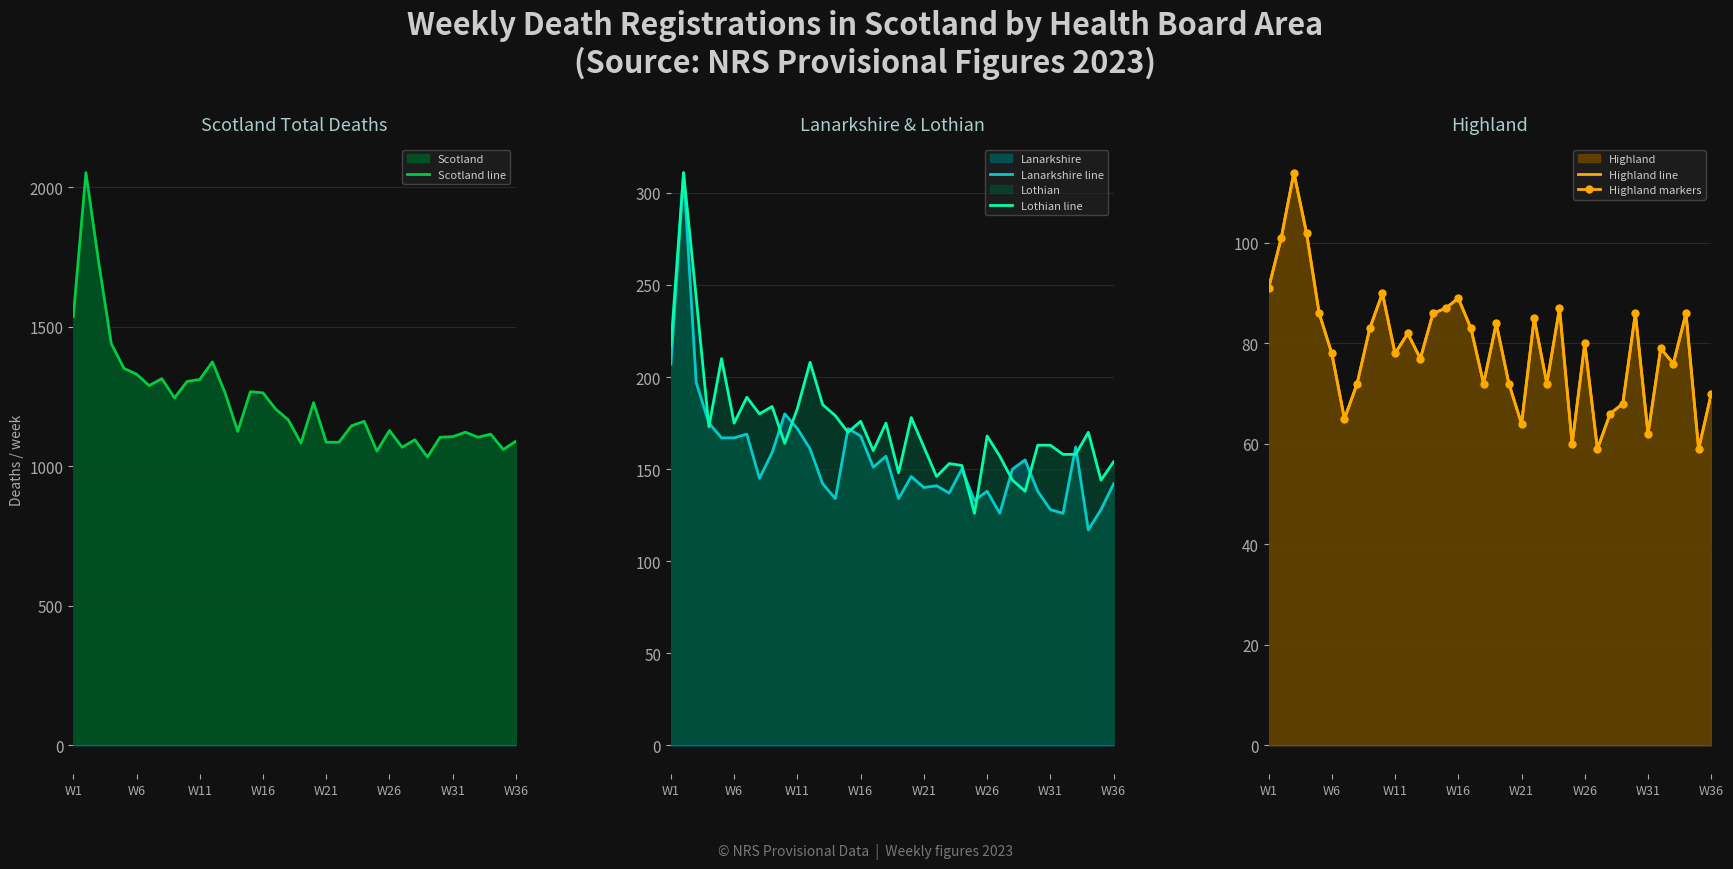

What is the maximum value for Scotland line?

2052